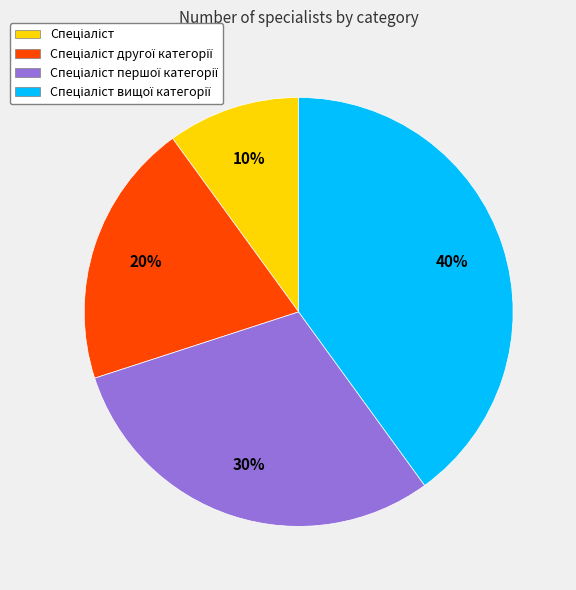

To the nearest percent, what is the average slice percentage?

25%